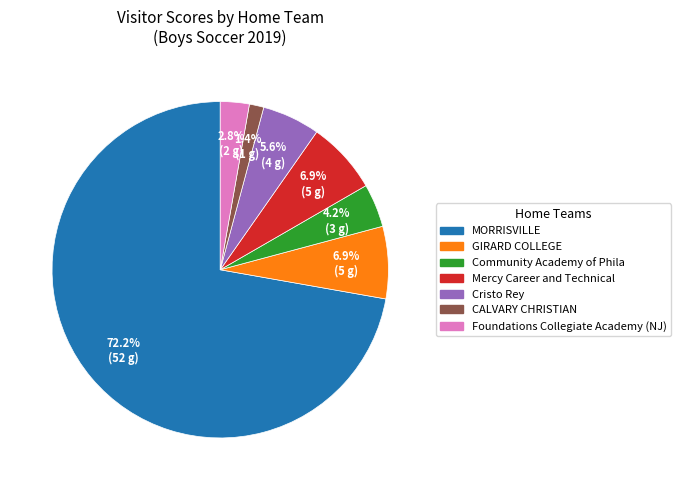

Does any single category account for the majority?

Yes